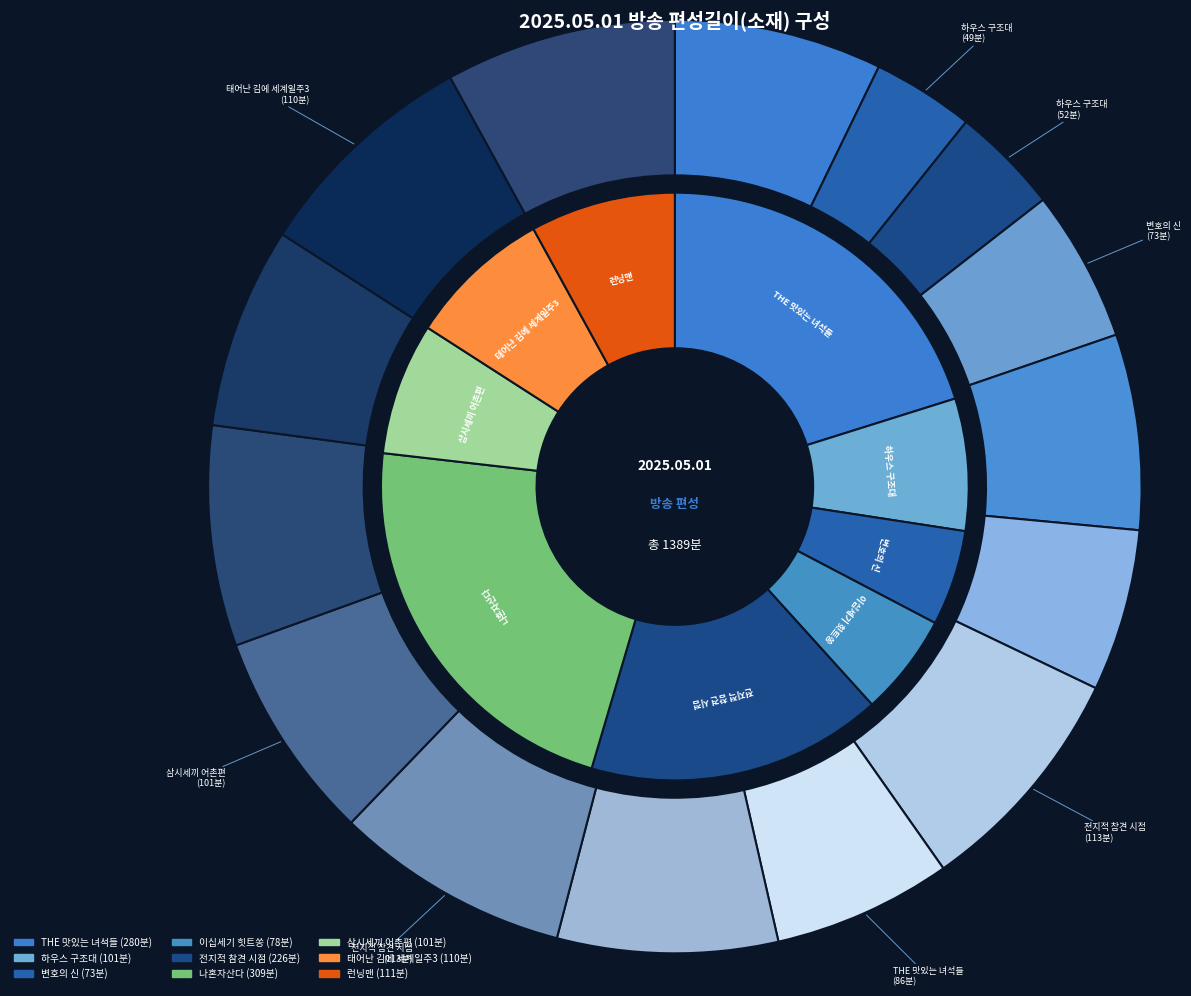

Is there a majority slice in this chart?

No